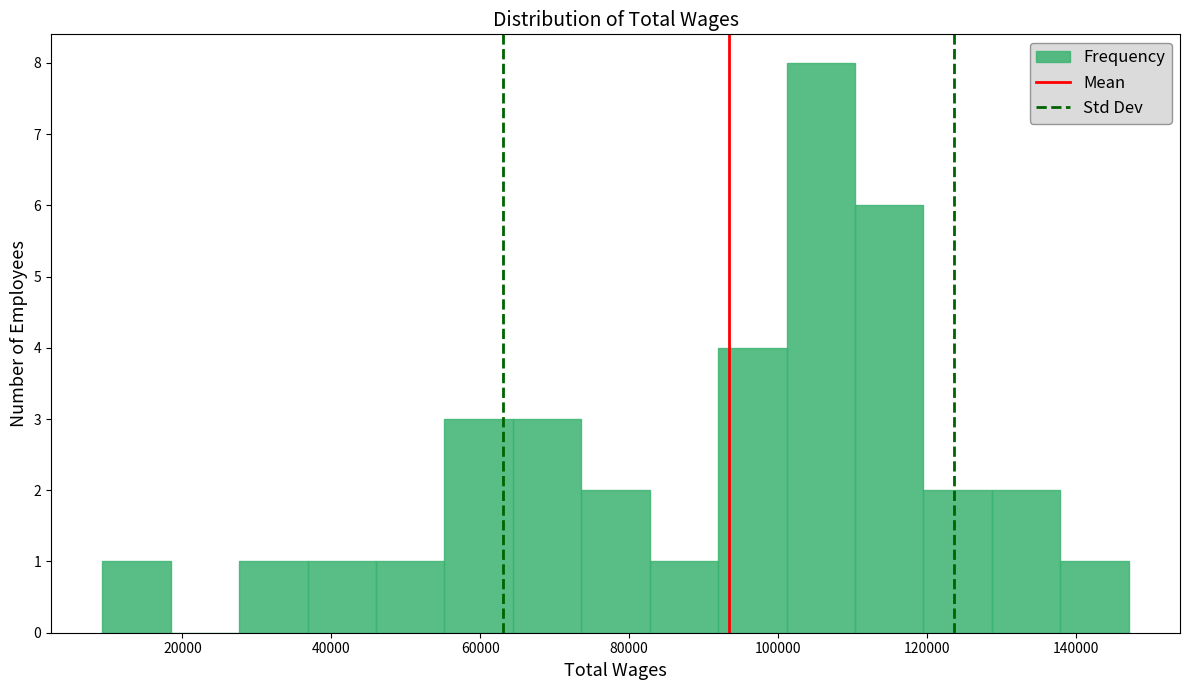

Over which range of the x-axis is the bar tallest?

102000 to 110000